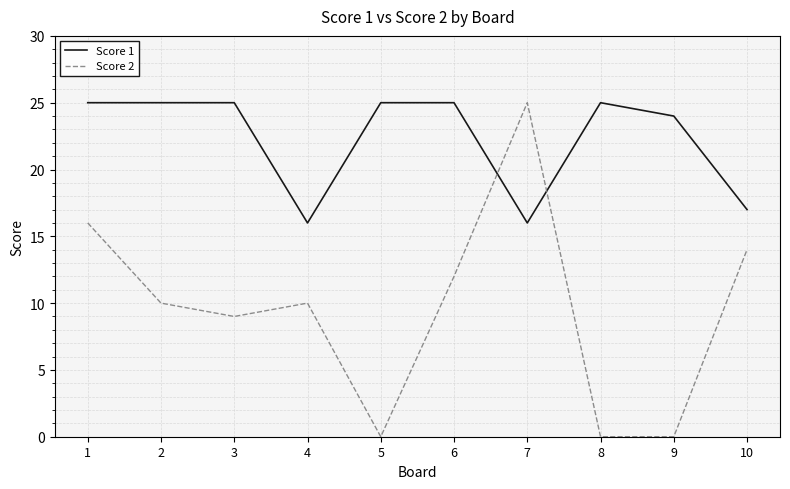

What is the approximate value of Score 1 at 8?

25